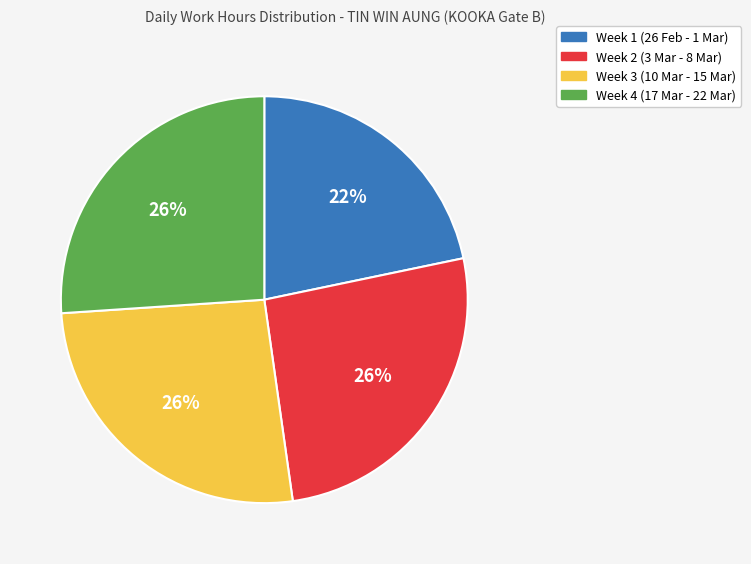

Does any single category account for the majority?

No